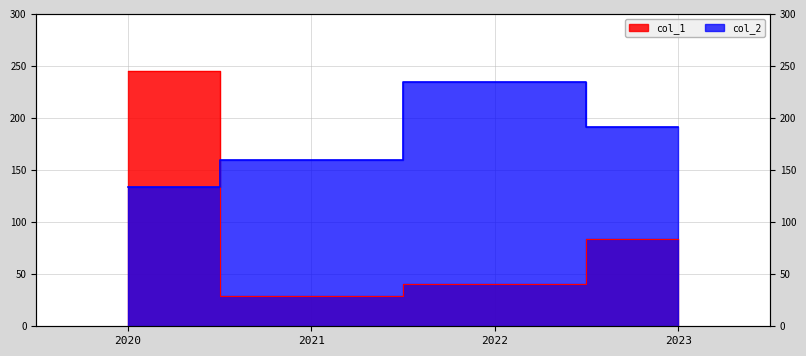

At 2023, list the series in order from largest to smallest.

col_2, col_1